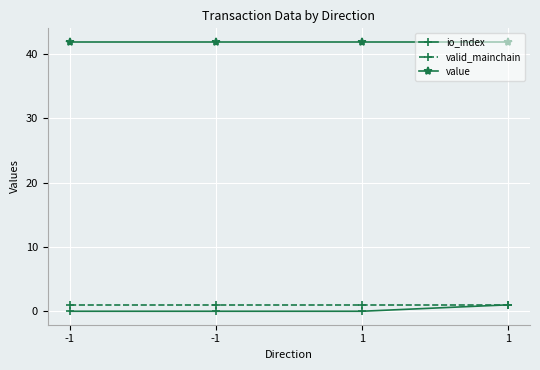

What is the spread (max minus min) of values at -1?

41.9